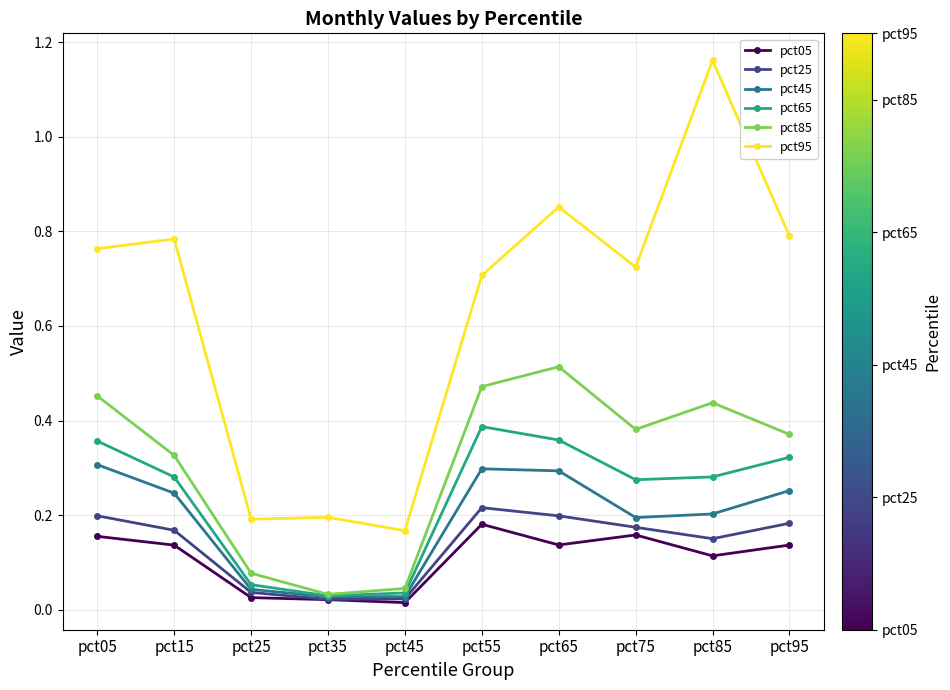

True or false: pct95 and pct85 cross at least once.

False